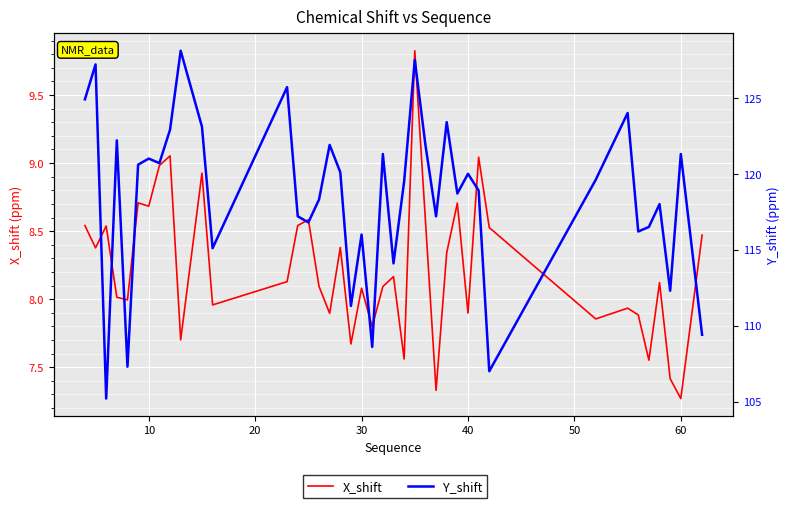

At which category does the chart reach its minimum across all series?

38